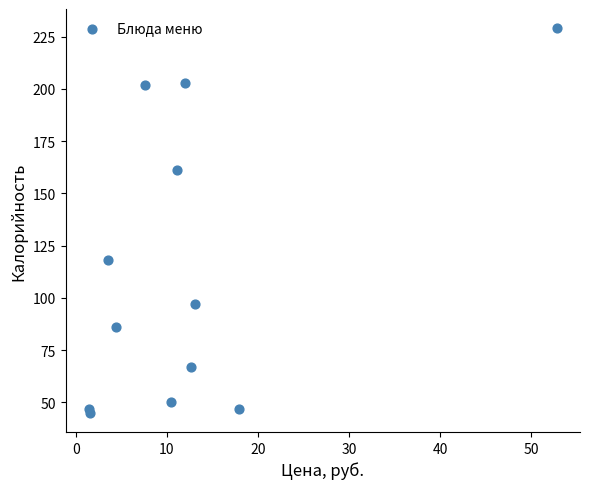

What Y value in the scatter plot is closest to 137?

118